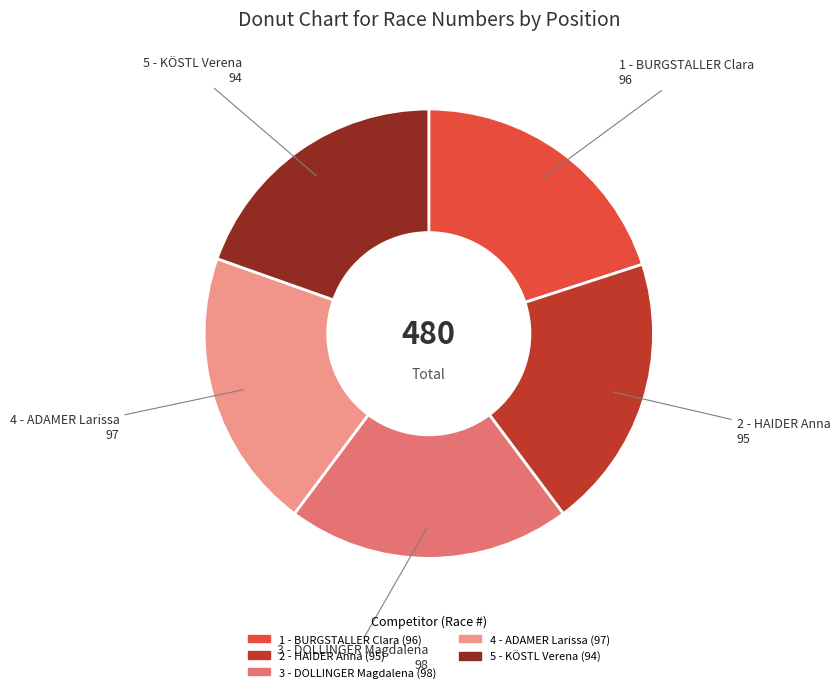

Combined, do 3 - DOLLINGER Magdalena and 1 - BURGSTALLER Clara account for over 50%?

No